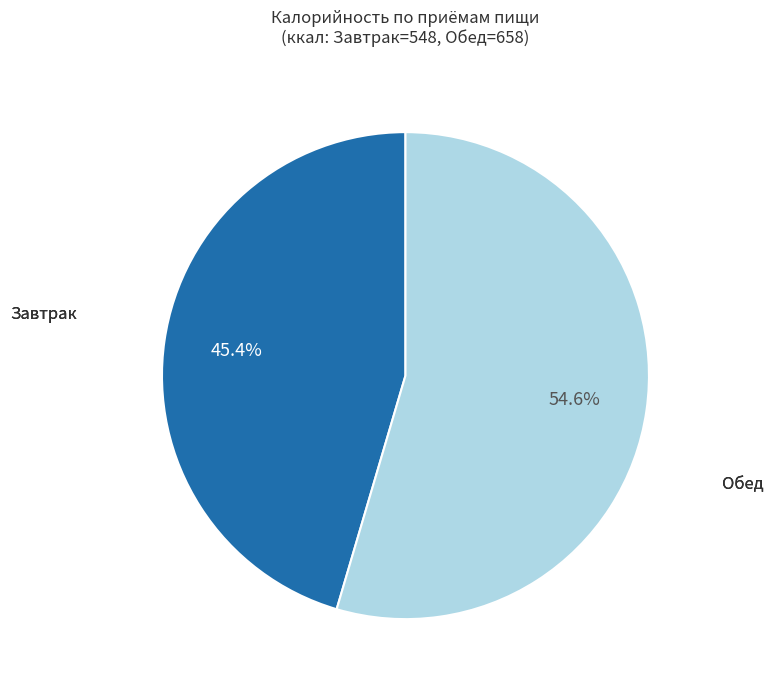

Count the number of slices in the pie.

2